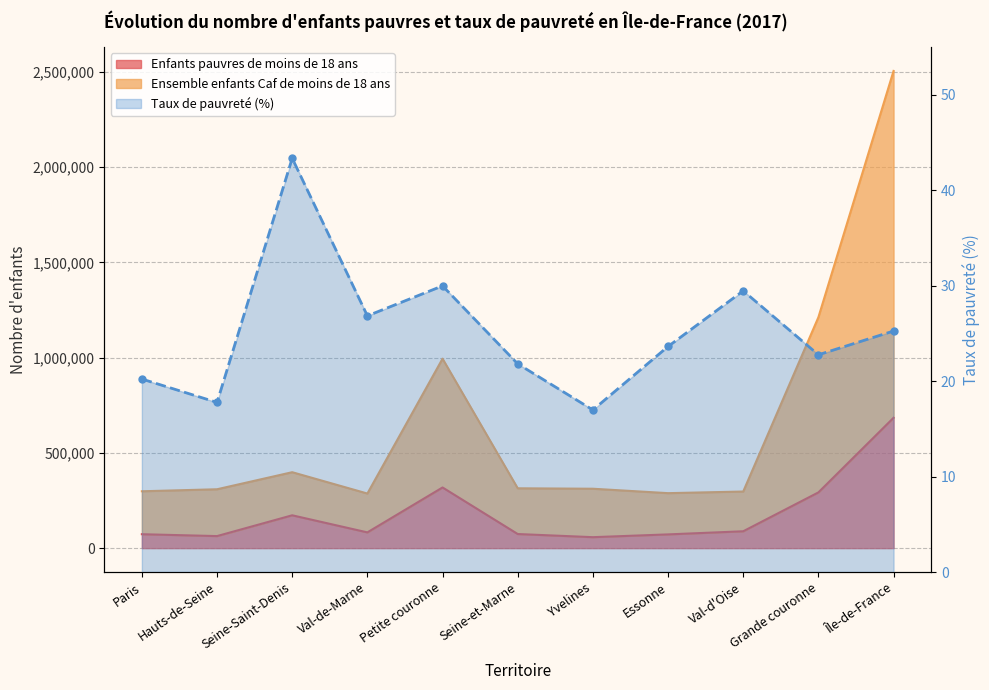

Which series changed the most between Yvelines and Val-d'Oise?

Enfants pauvres de moins de 18 ans